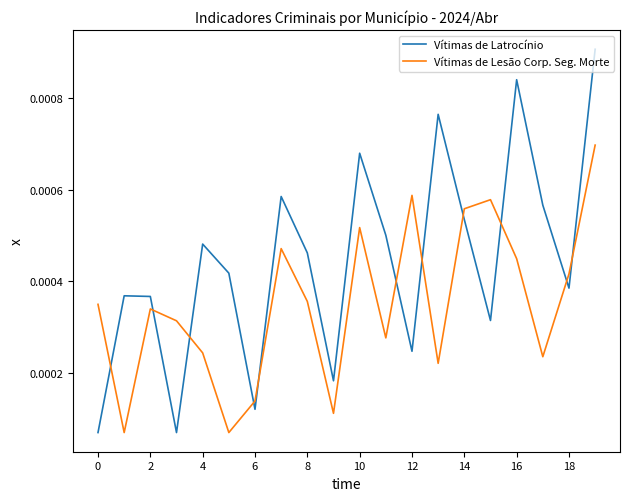

List the series in order of their overall mean, highest first.

Vítimas de Latrocínio, Vítimas de Lesão Corp. Seg. Morte